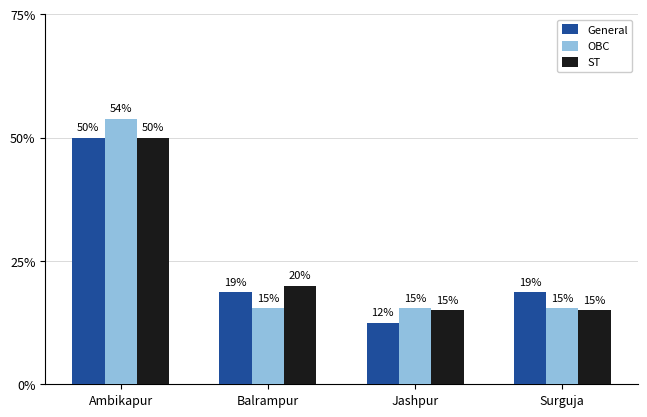

Which series has the largest range (max minus min)?

OBC